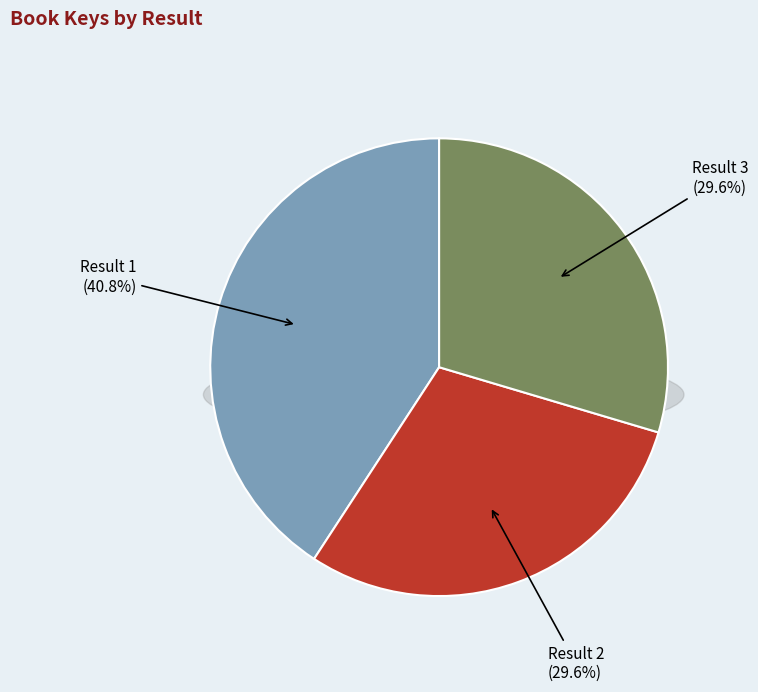

What percentage is the Result 3 slice, to the nearest percent?

30%